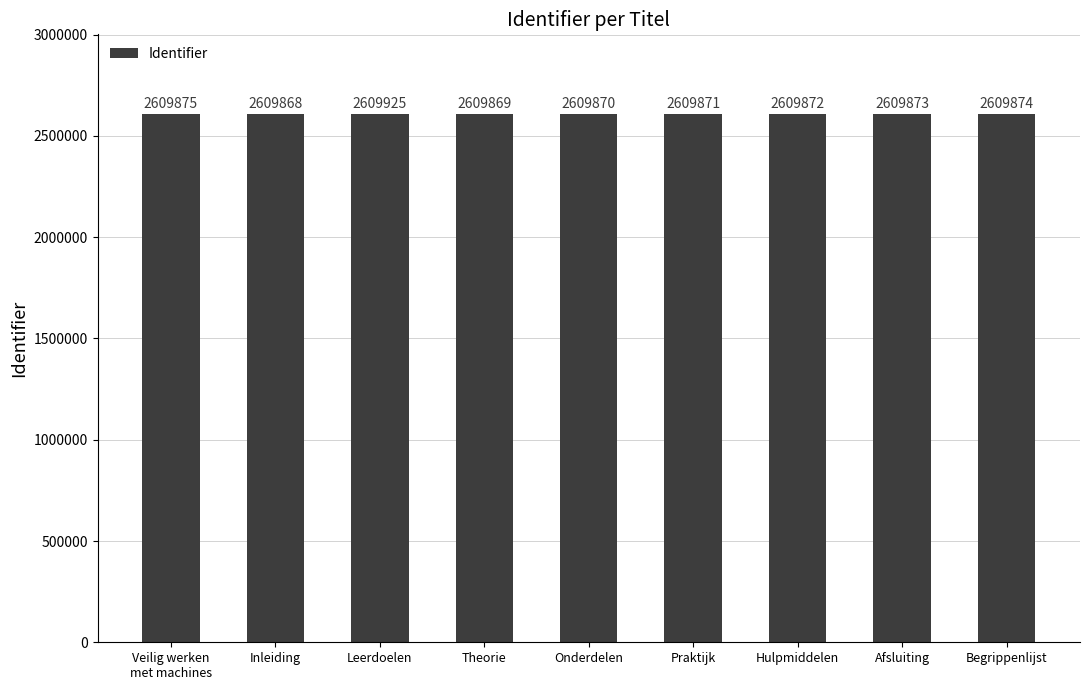

List the labels in order of value, largest first.

Leerdoelen, Veilig werken
met machines, Begrippenlijst, Afsluiting, Hulpmiddelen, Praktijk, Onderdelen, Theorie, Inleiding